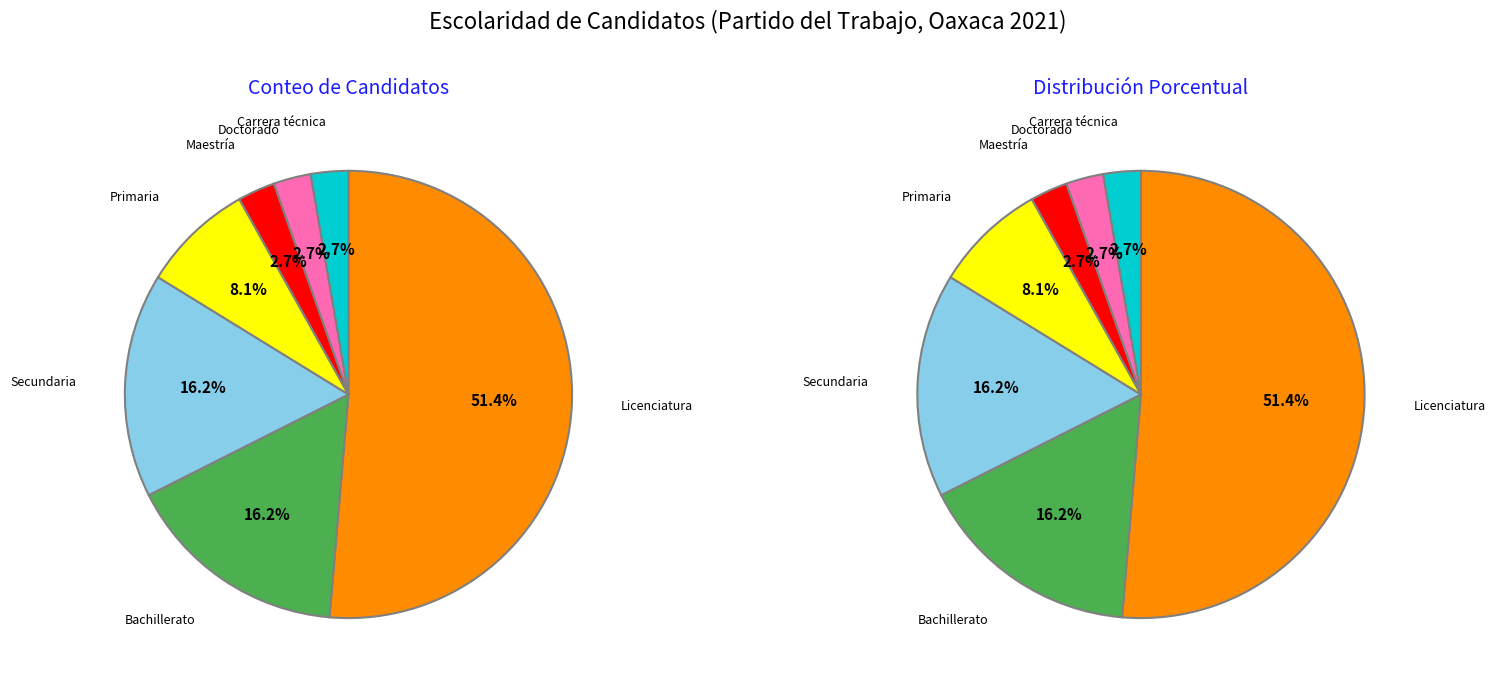

To the nearest percent, what is the average slice percentage?

14%